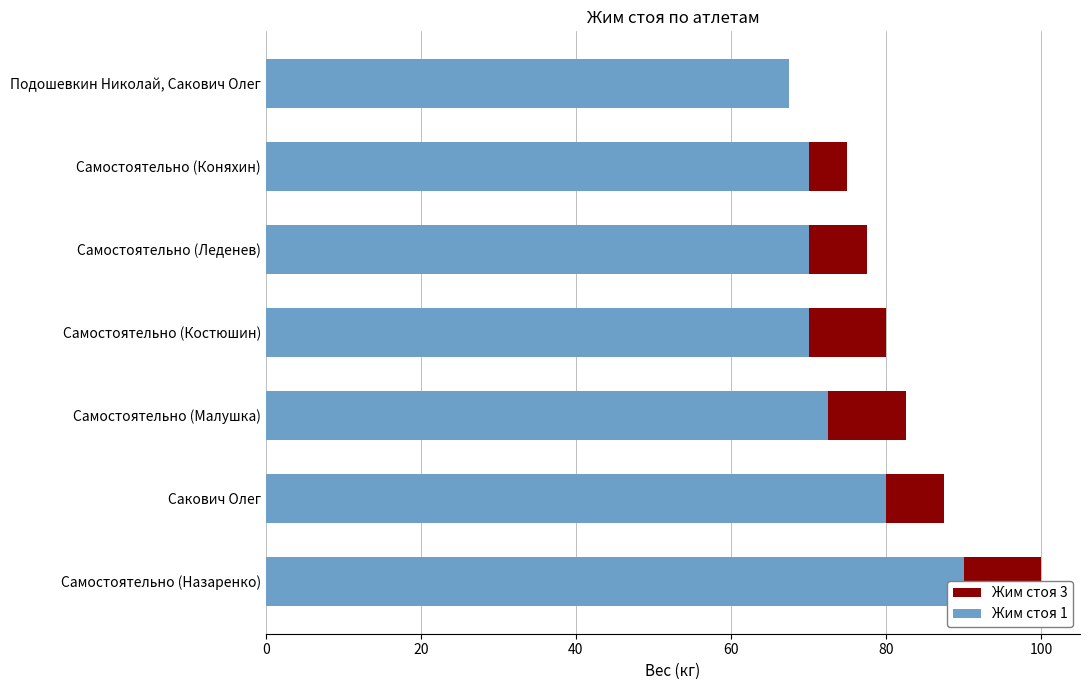

How many data points in Жим стоя 3 are less than 80?

3